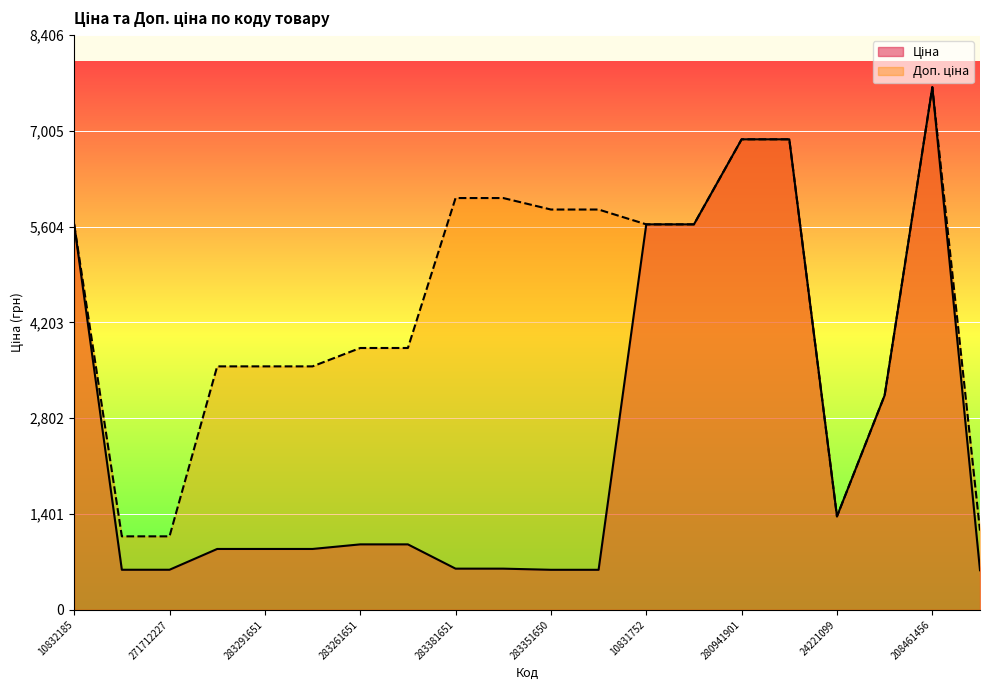

What is the average value of the Ціна series?

2576.1